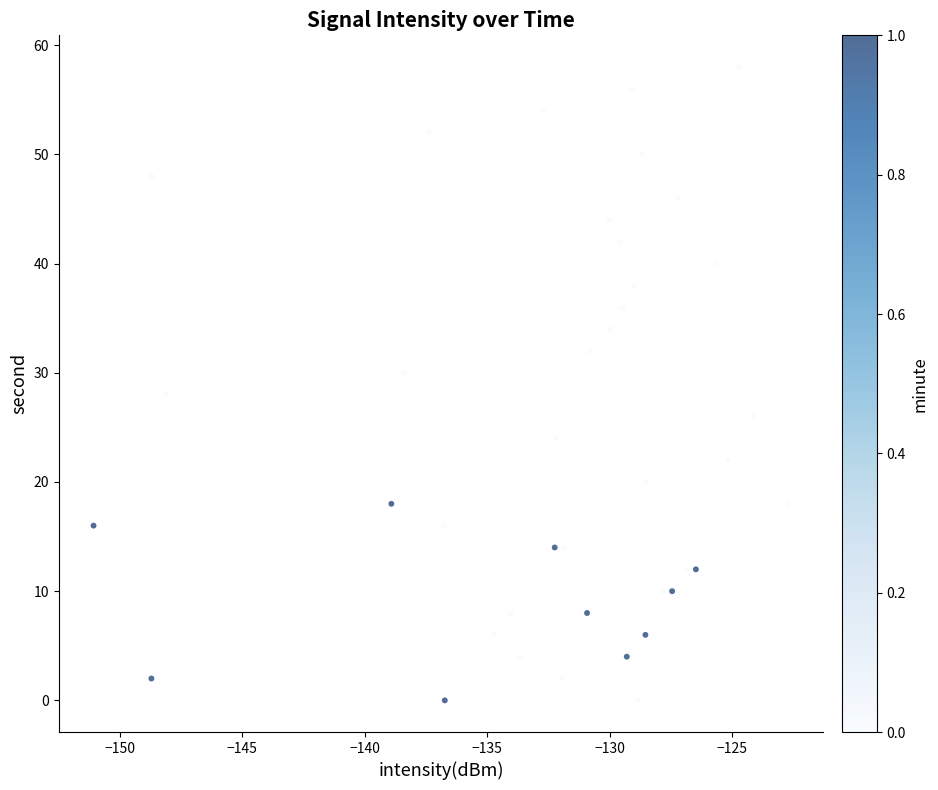

What is the range of Y values (max minus min)?

58